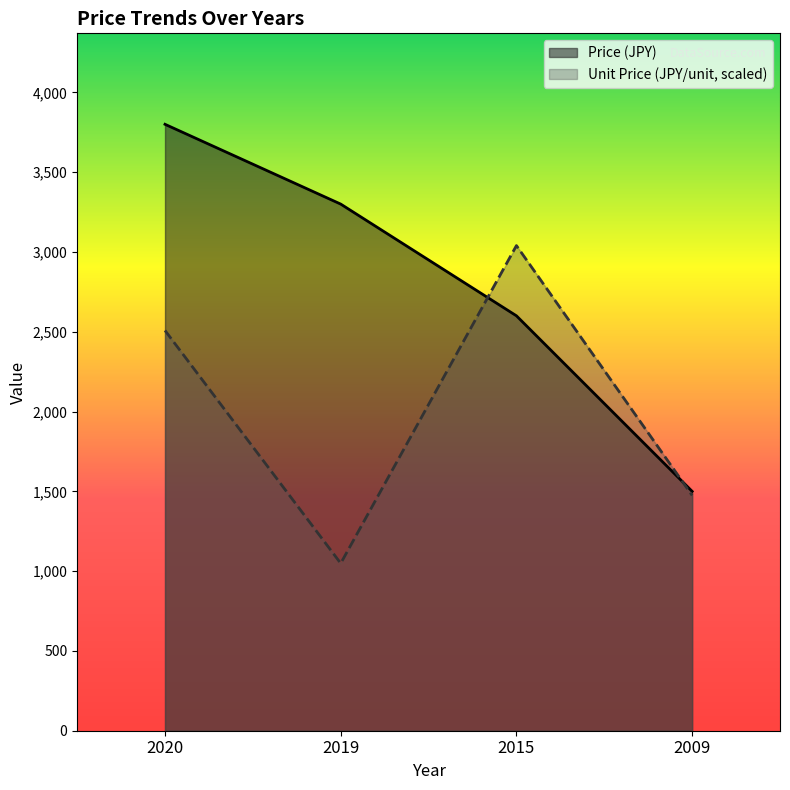

Which series ends up on top after the final intersection of Unit Price (JPY/unit) and Price (JPY)?

Price (JPY)